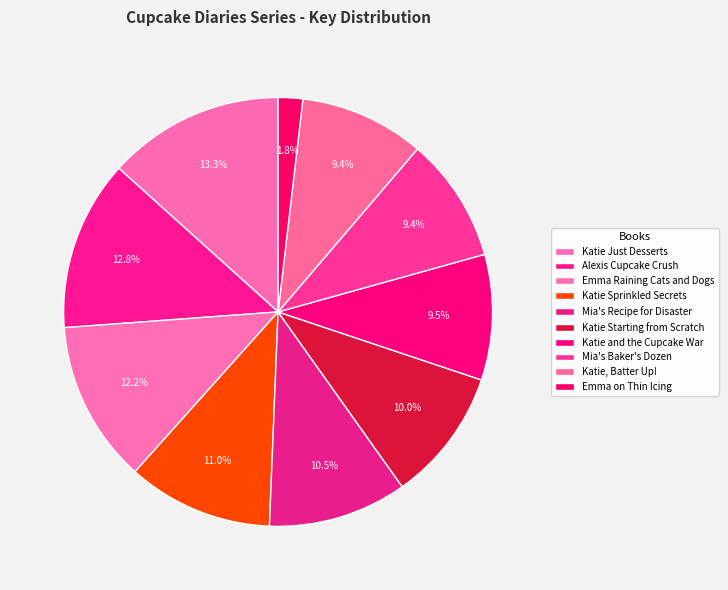

How many slices are in this pie chart?

10